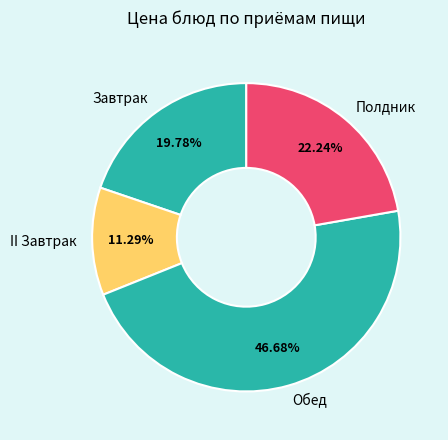

Which slice is the smallest?

II Завтрак